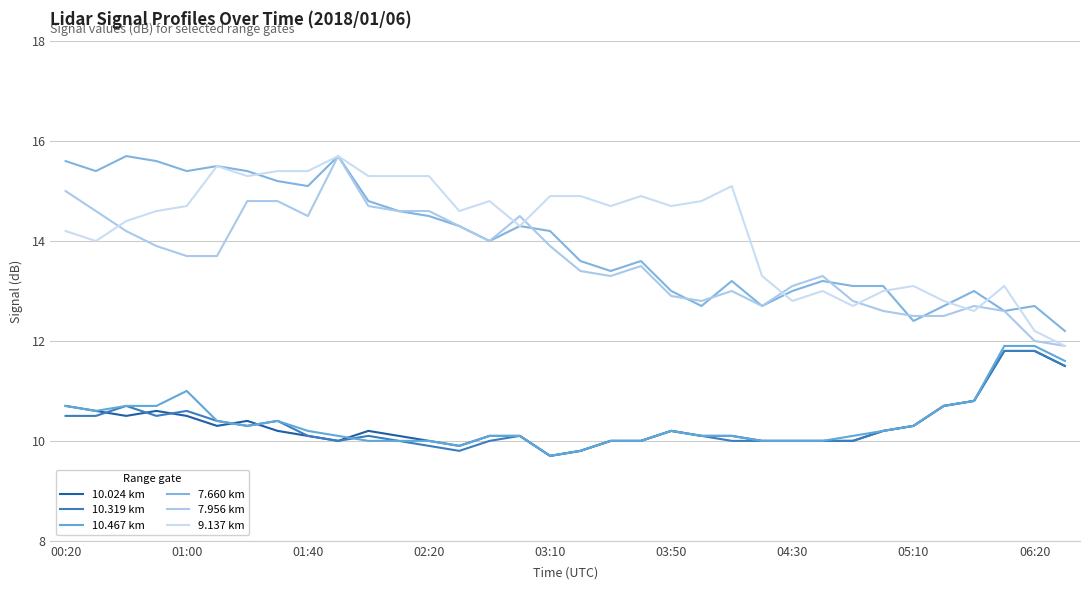

True or false: 10.024 km has more than 0 interior local peaks.

True